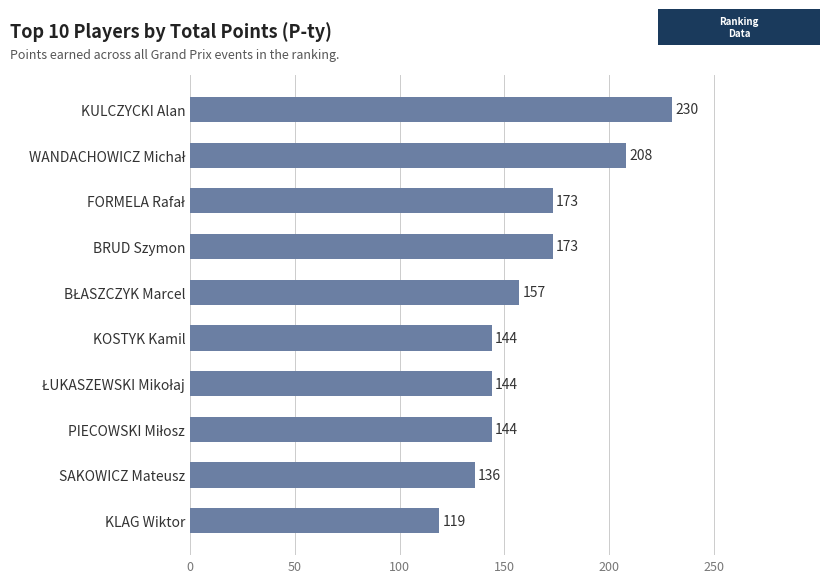

What value does the data have at KLAG Wiktor, to the nearest 5?

120